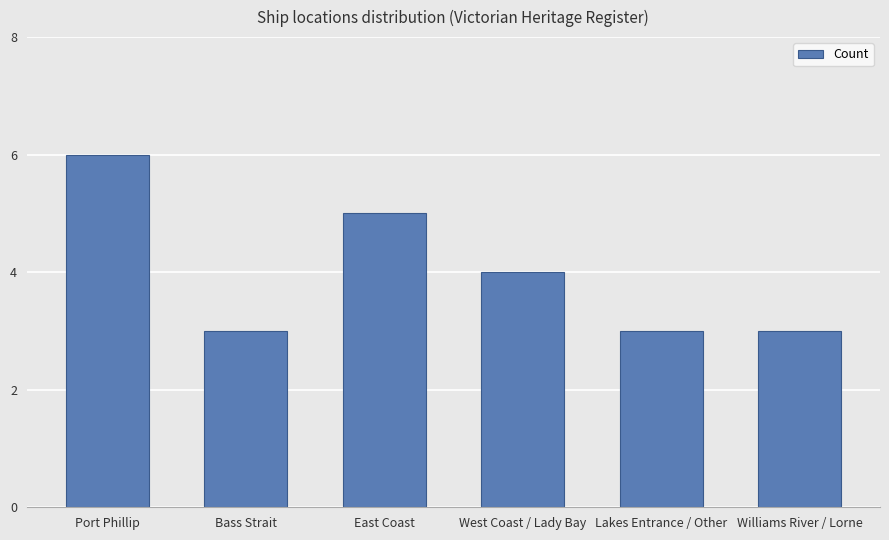

What position from the left is Port Phillip?

1